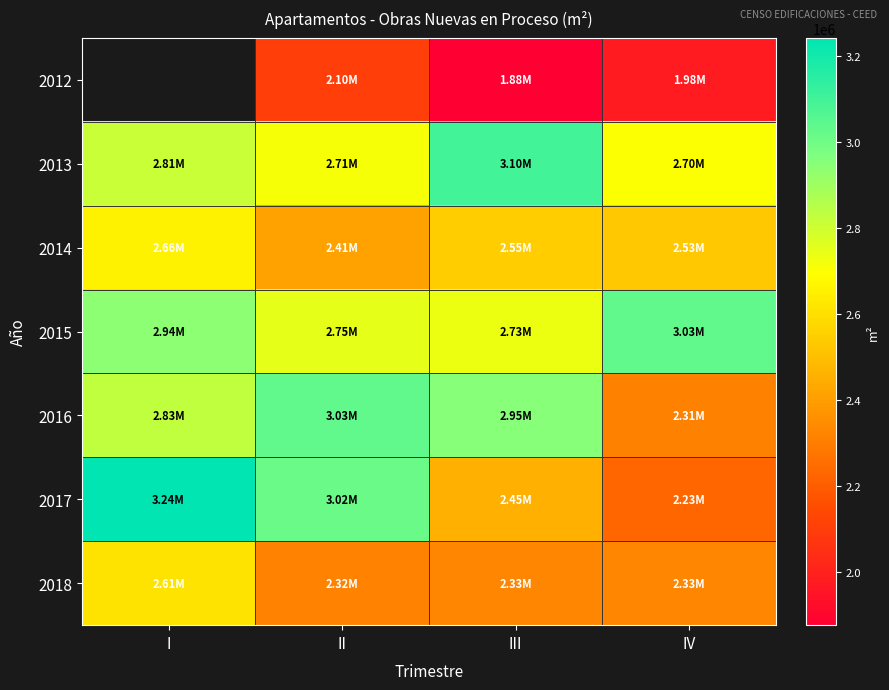

How many values in the 2016 series are below 2949308?

2